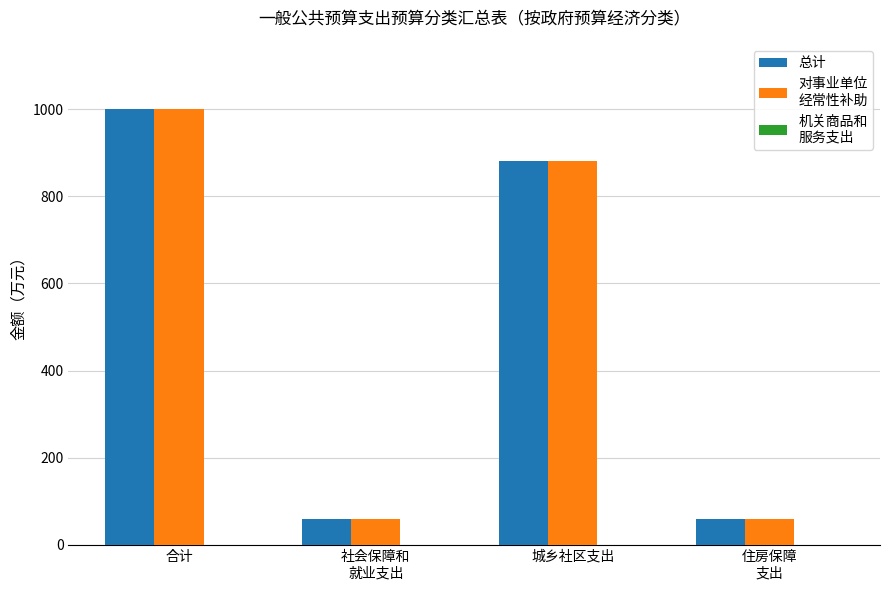

At which category does the chart reach its peak across all series?

合计